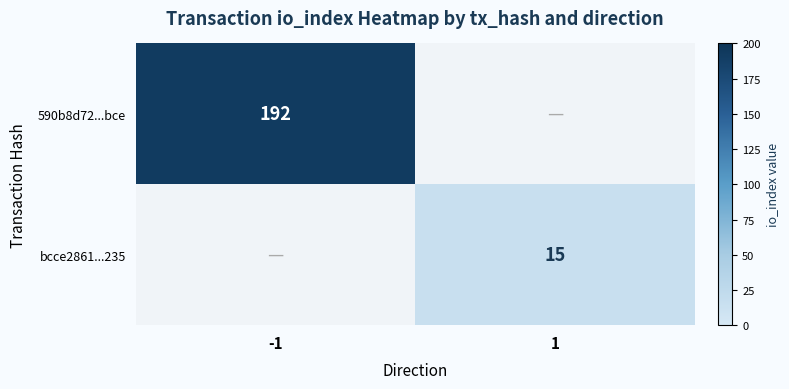

Is it true that 590b8d72...bce equals 192 at -1?

True